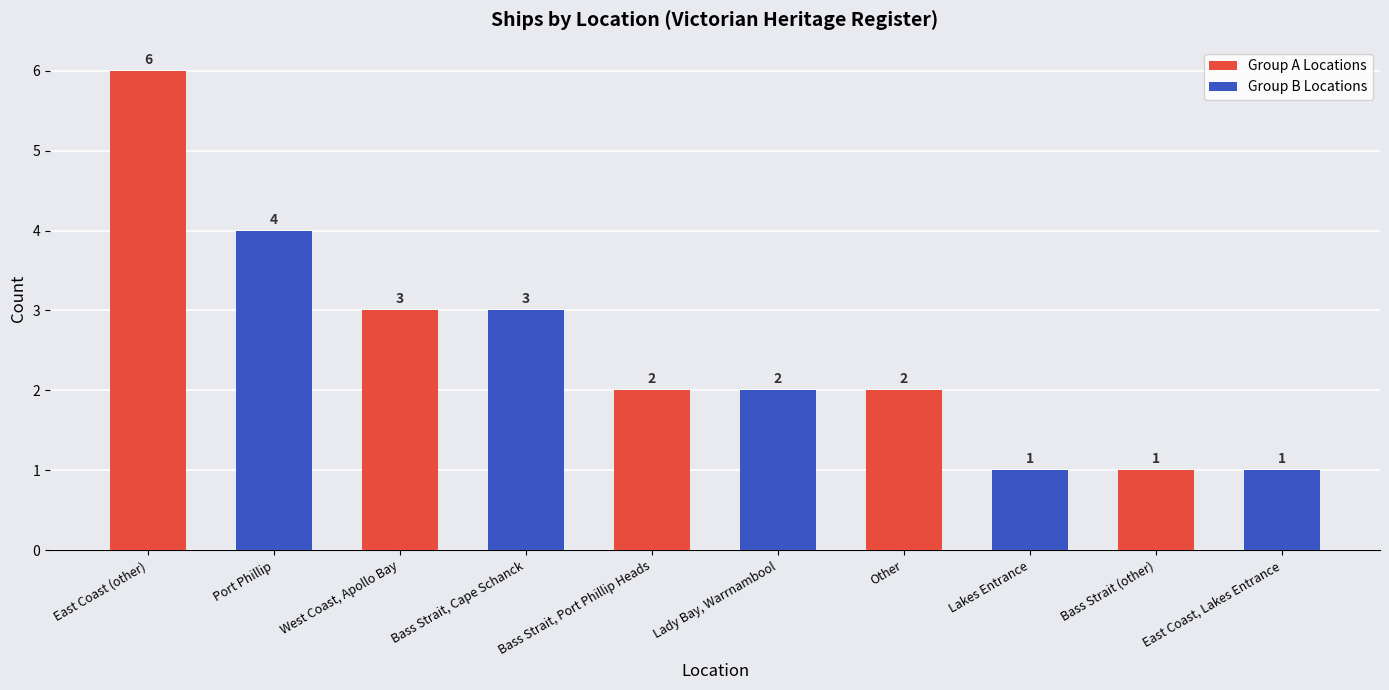

Is it true that the value at Port Phillip is 4?

True